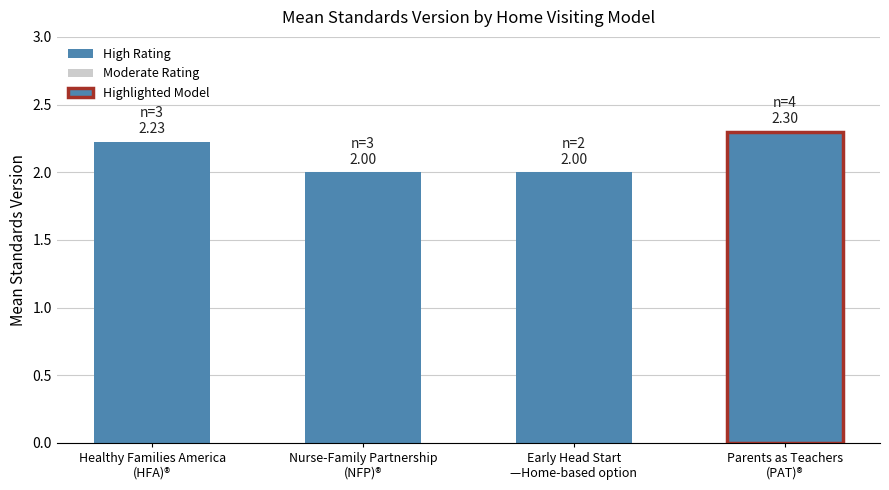

List the labels in order of value, smallest first.

Nurse-Family Partnership (NFP)®, Early Head Start—Home-based option, Healthy Families America (HFA)®, Parents as Teachers (PAT)®